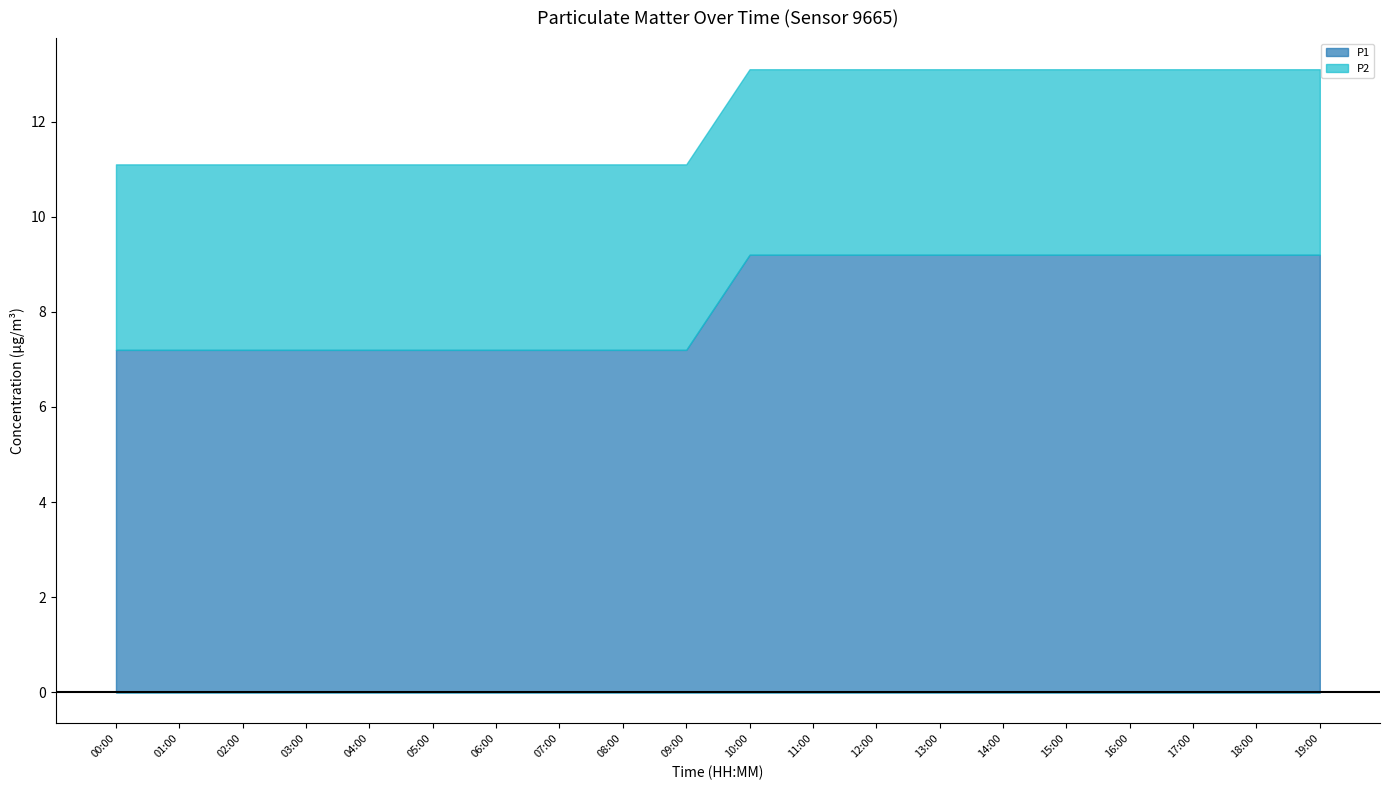

True or false: P1 and P2 intersect in this chart.

False